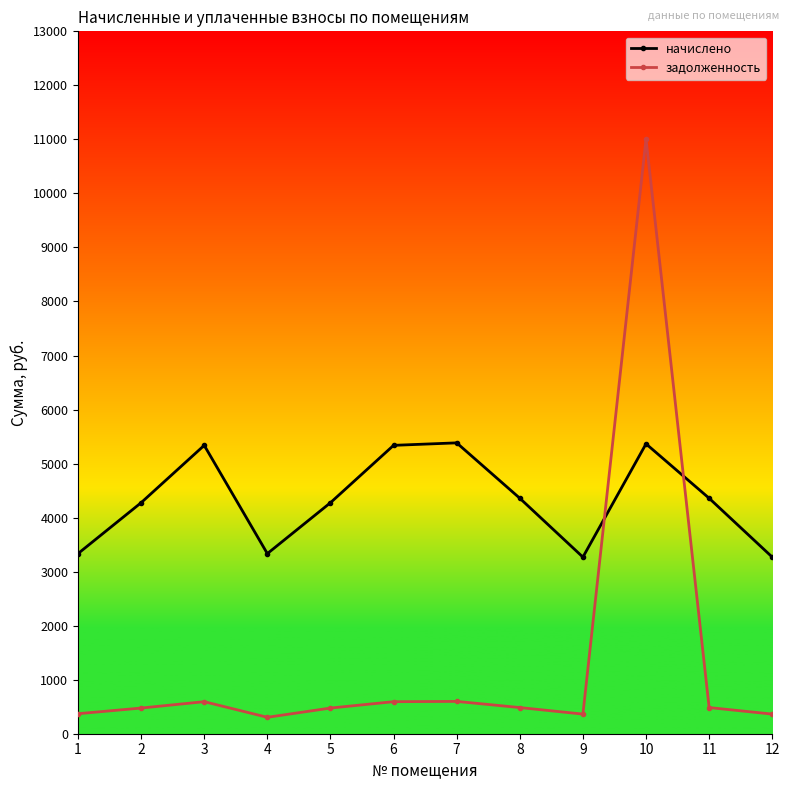

What is the sum of all начислено values?

51895.2